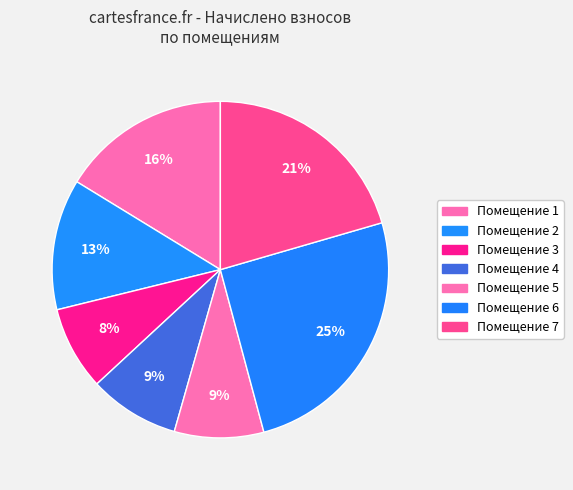

Count the number of slices in the pie.

7